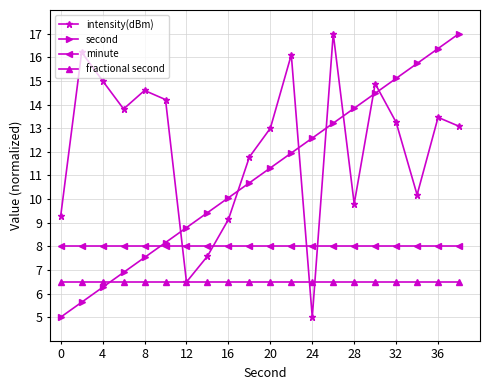

What is the highest value of the second series?

17.0